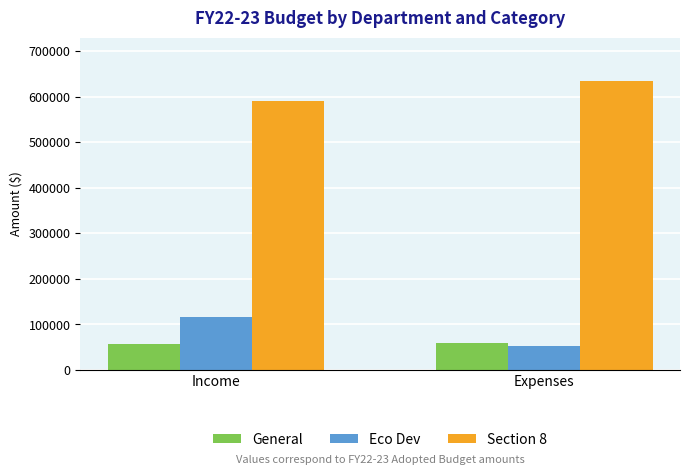

What is the value of the General bar at the 1st from the left?

57010